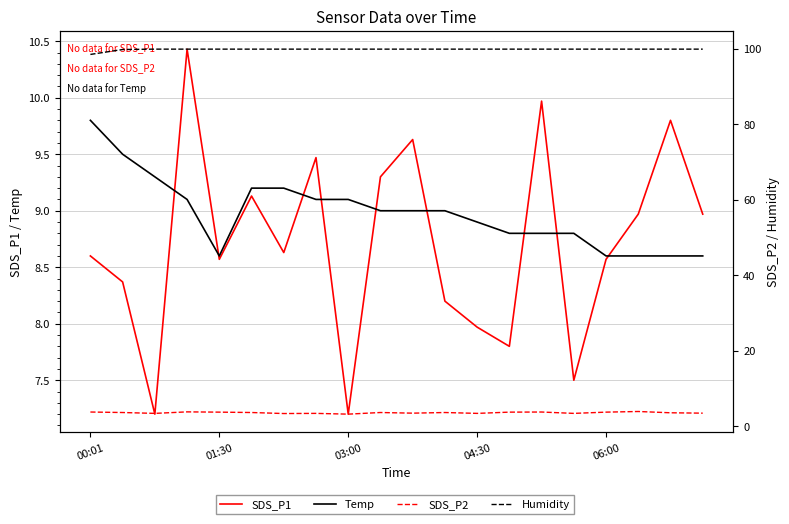

Which series has the largest total across all categories?

Humidity